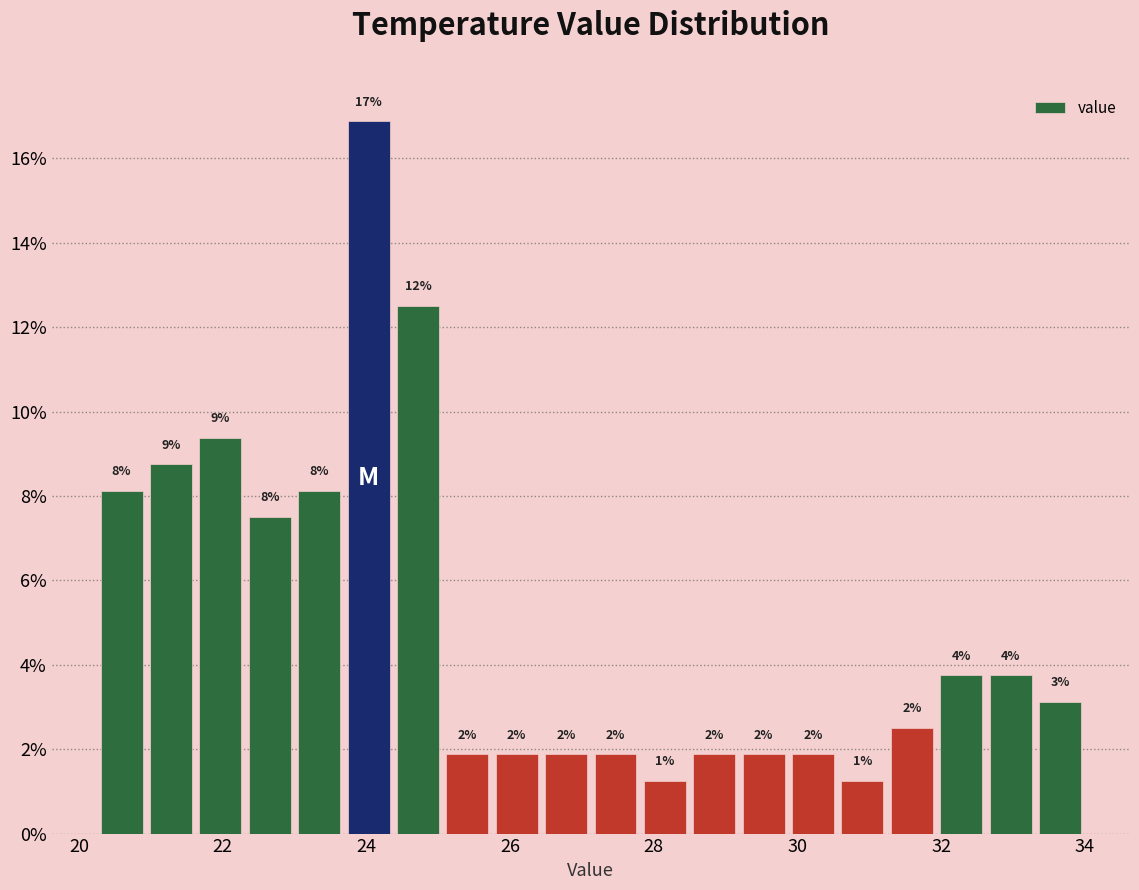

Around what value on the x-axis is the tallest bar? Give the approximate position of its centre, as read against the axis.

24.0